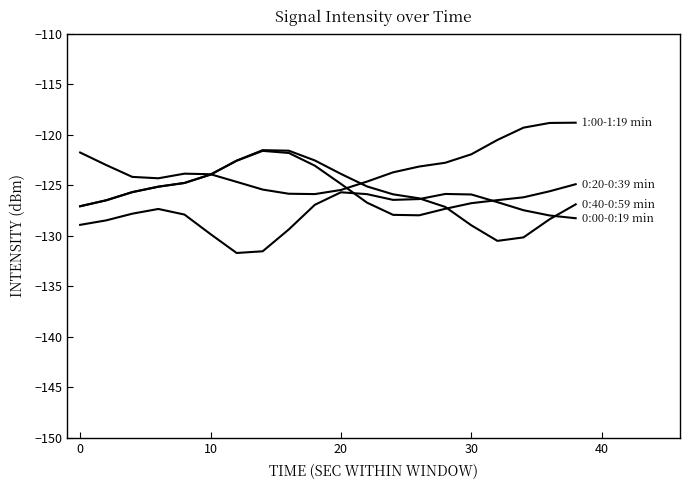

How many lines are shown in the chart?

4